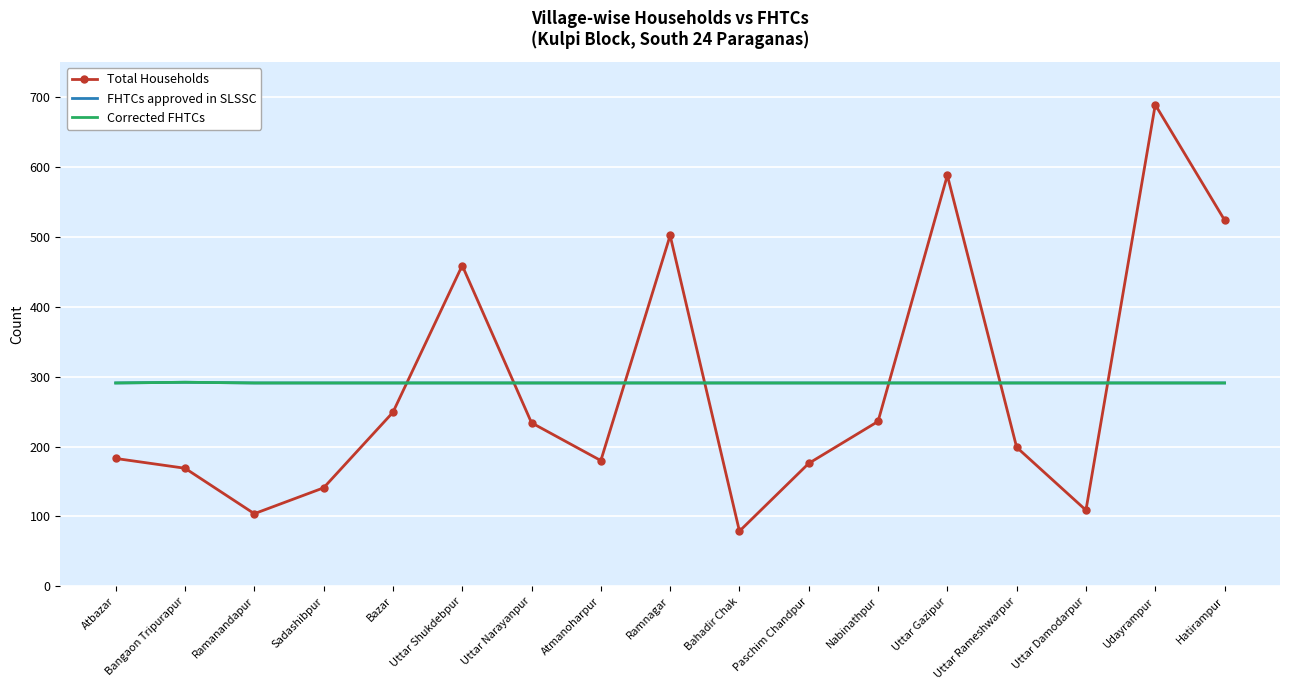

Which has a higher value, Sadashibpur or Atmanoharpur?

Atmanoharpur